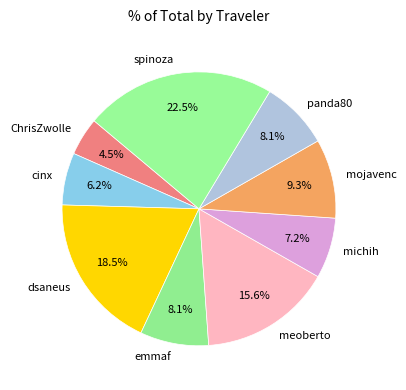

To the nearest percent, what percentage of the pie is michih?

7%